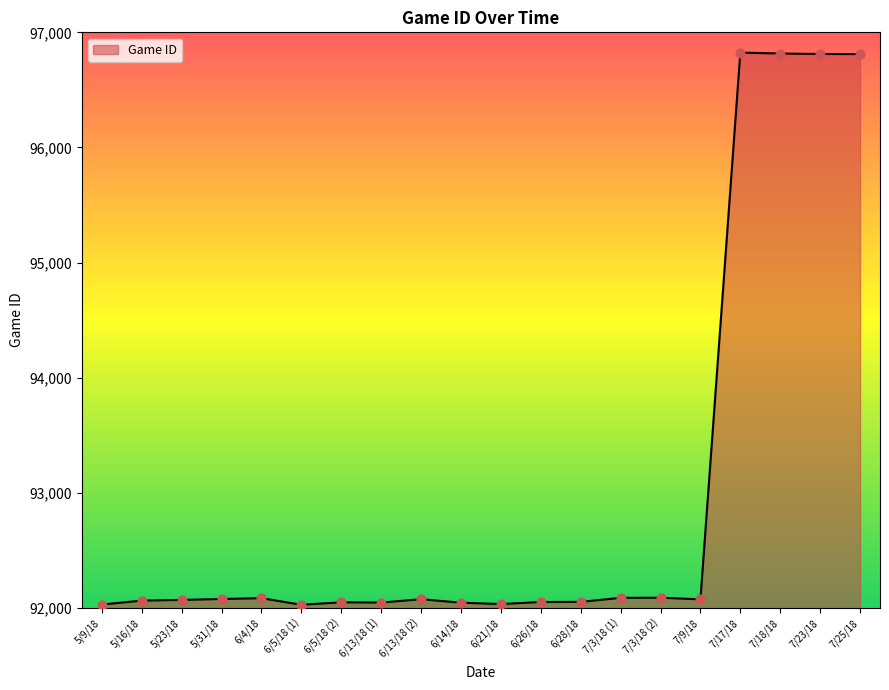

Approximately how many times larger is the value at 5/23/18 compared to 6/26/18?

1.0